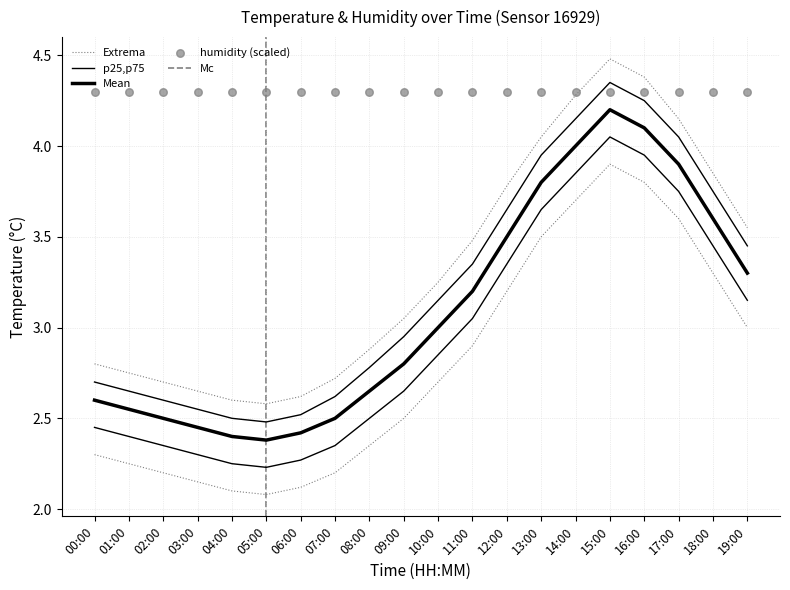

Which series contains the lowest Y value?

temp_lower